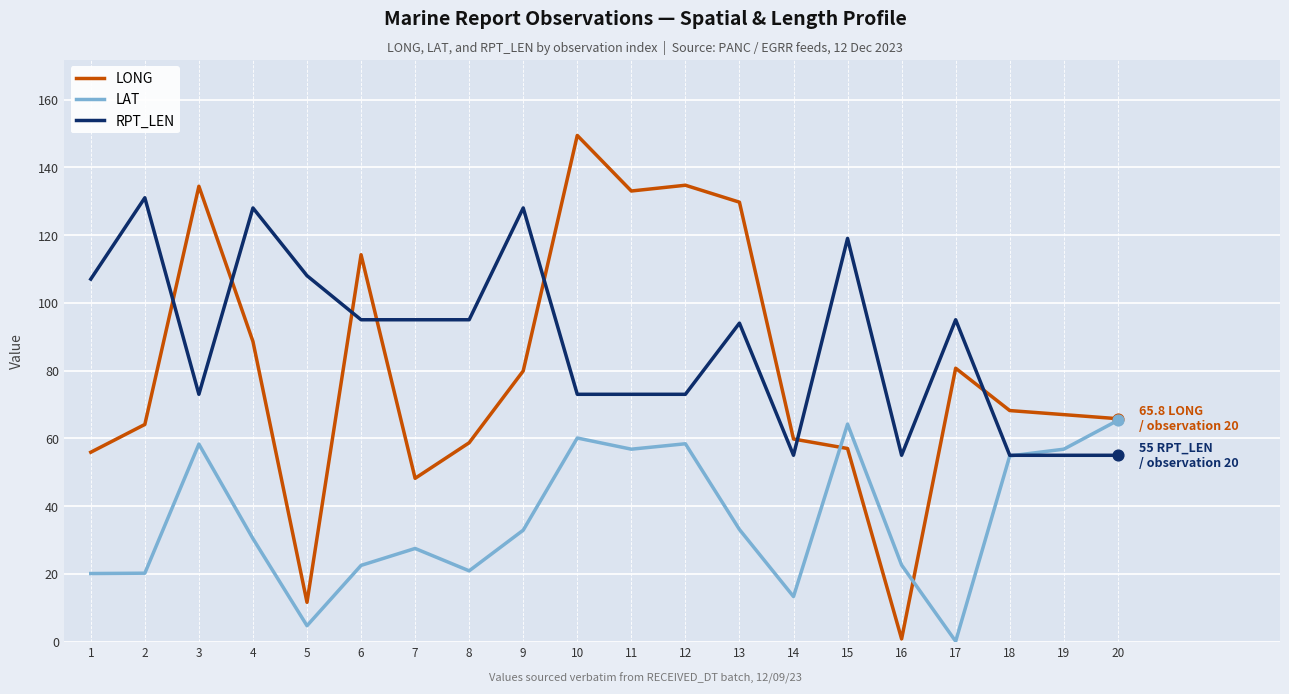

At which category is the sum across all series the highest?

10